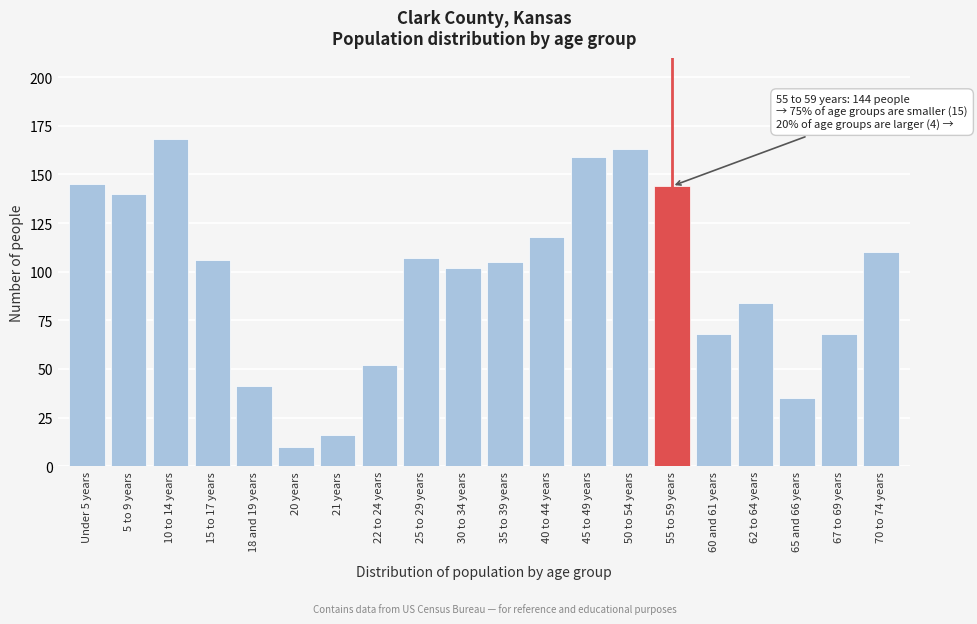

Reading left to right, what are all the values shown in this chart?

145	140	168	106	41	10	16	52	107	102	105	118	159	163	144	68	84	35	68	110